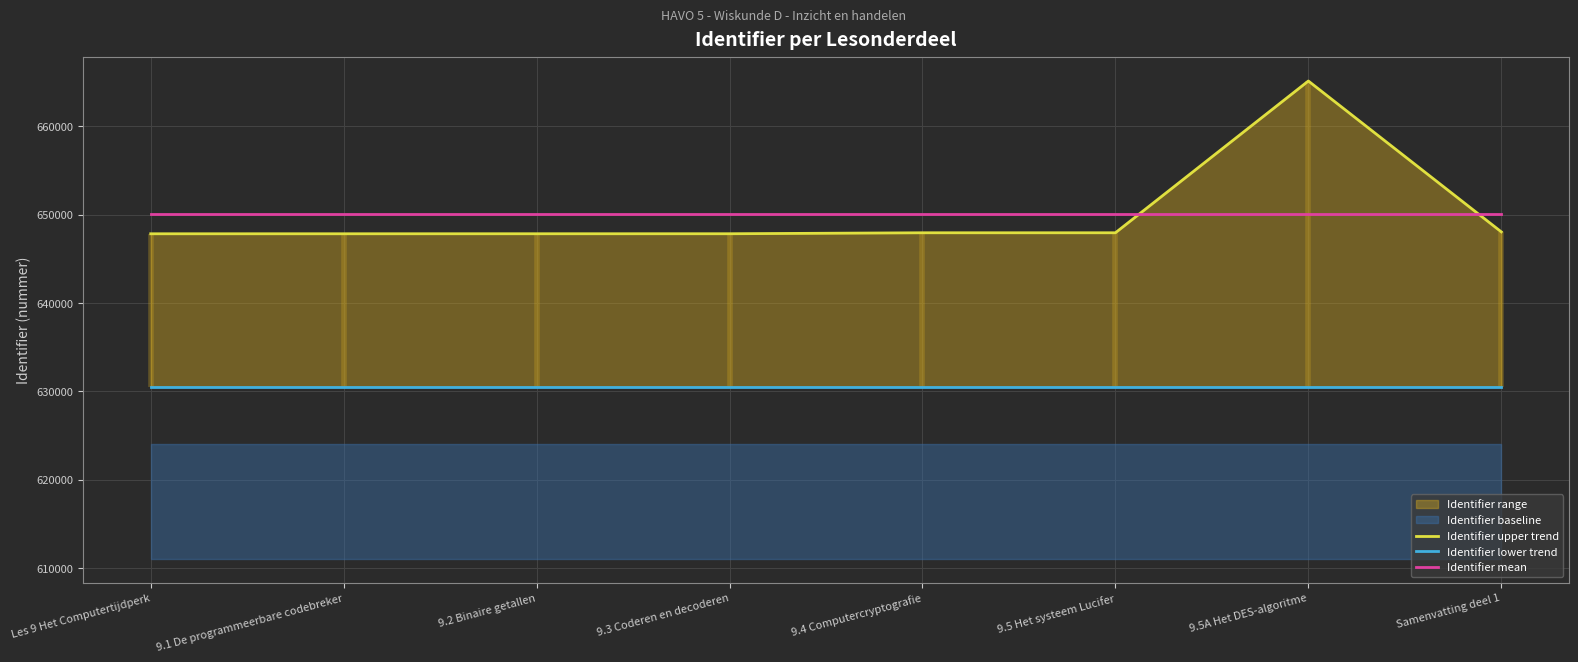

True or false: Identifier lower trend and Identifier upper trend cross at least once.

False